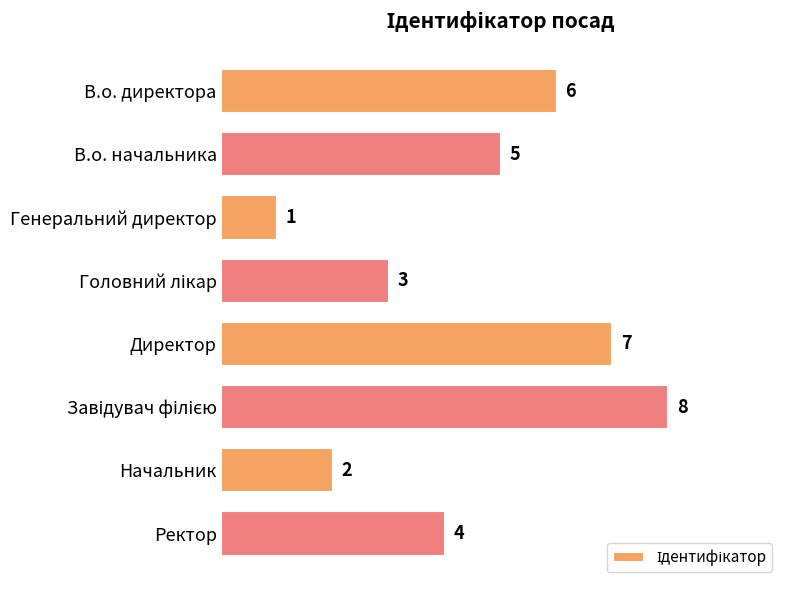

What position from the bottom is В.о. начальника?

7